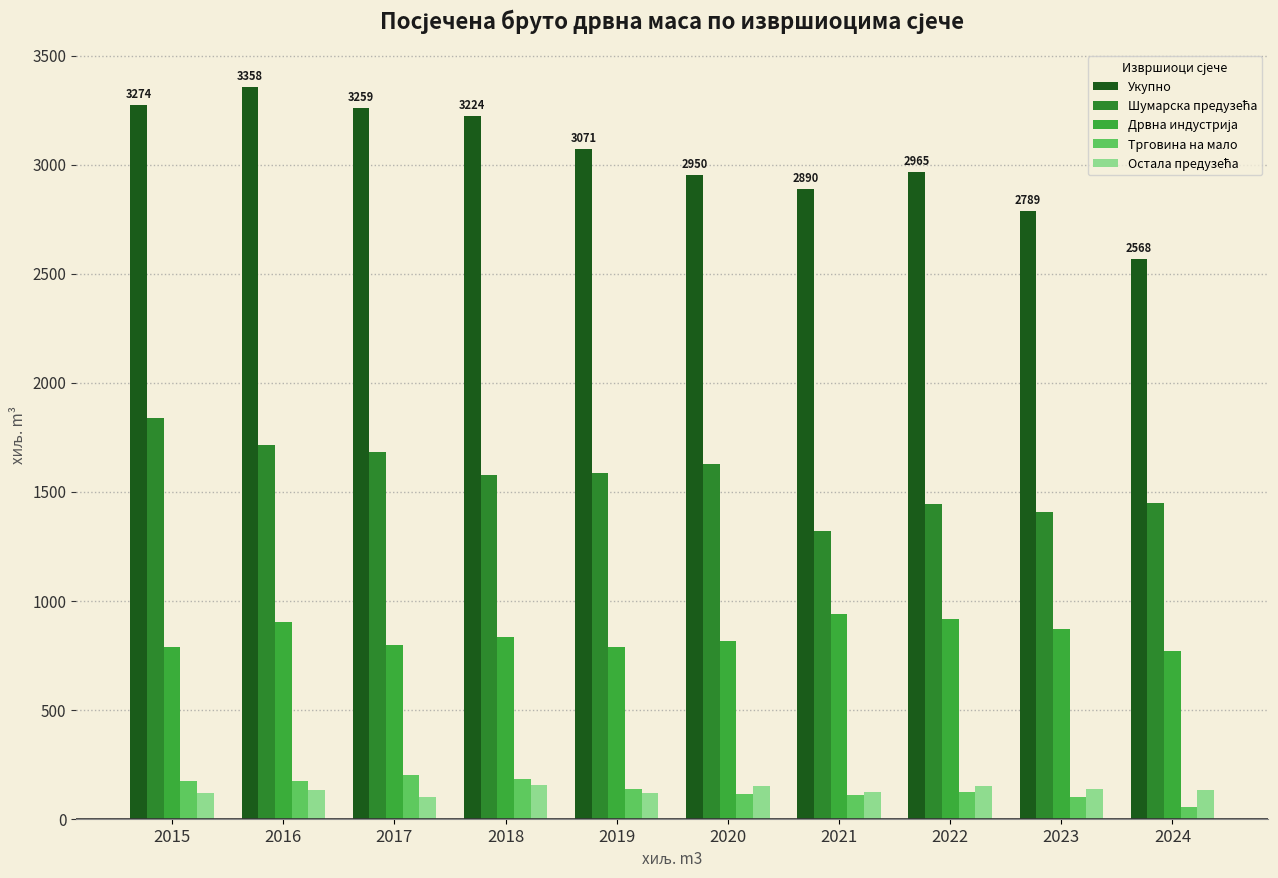

How many series are shown in this chart?

5